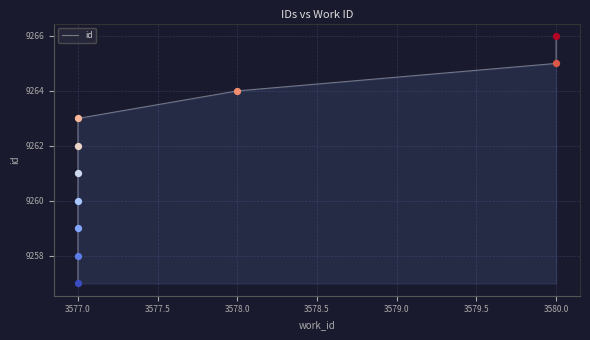

Approximately how many times larger is the value at 3577.0 compared to 3577.0?

1.0